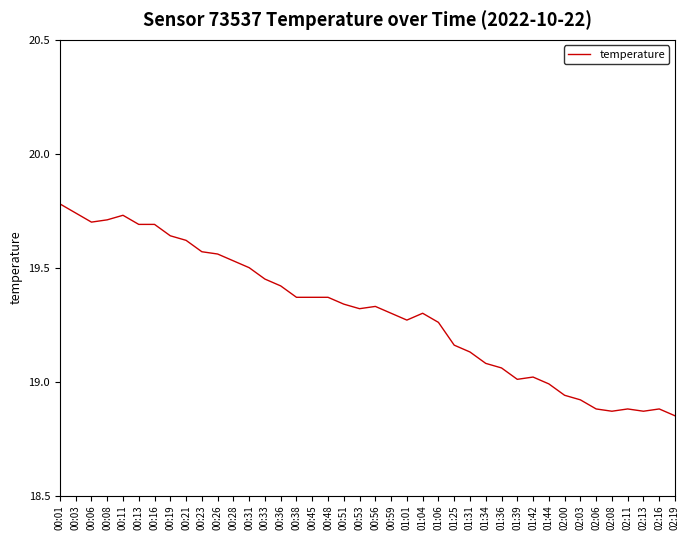

What position from the right is 00:31?

28